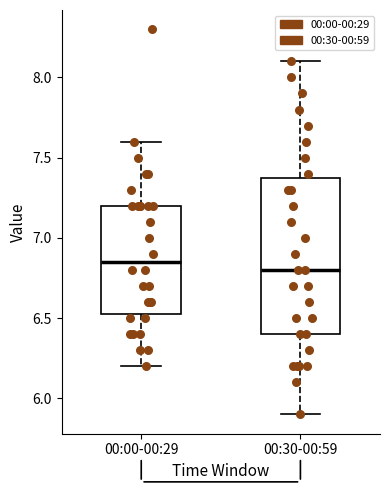

Reading left to right, read every box against the y-axis: the position of its median line, the range the box covers, and the ends of its whiskers. The values are not printed on the chart, so give them approximately, as read against the axis.

00:00-00:29: median 6.85, box 6.55 to 7.20, whiskers 6.20 to 7.60
00:30-00:59: median 6.80, box 6.40 to 7.40, whiskers 5.90 to 8.10